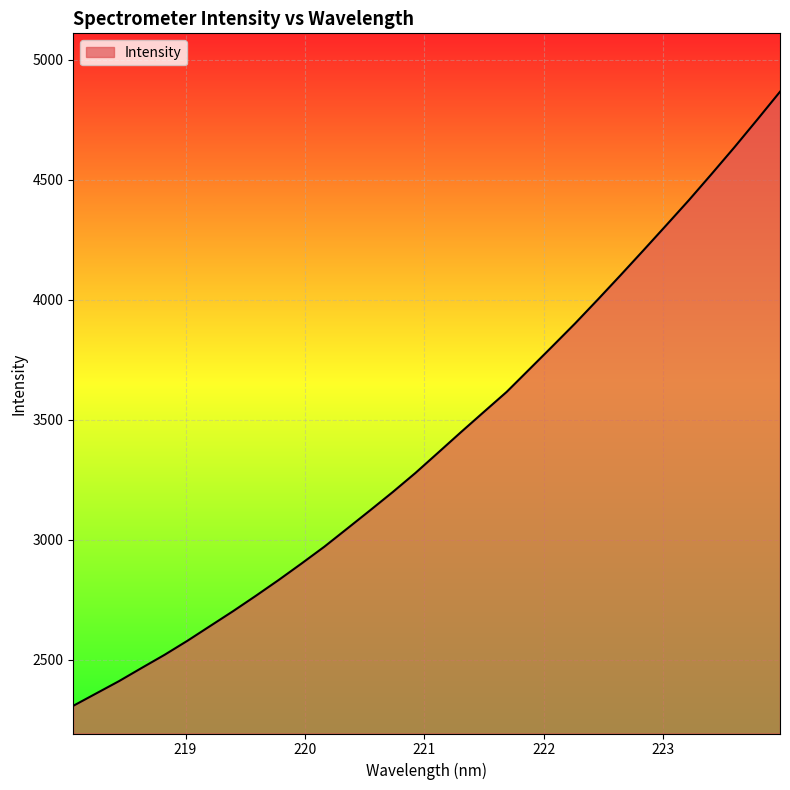

What is the difference between the maximum and minimum values?

2558.8